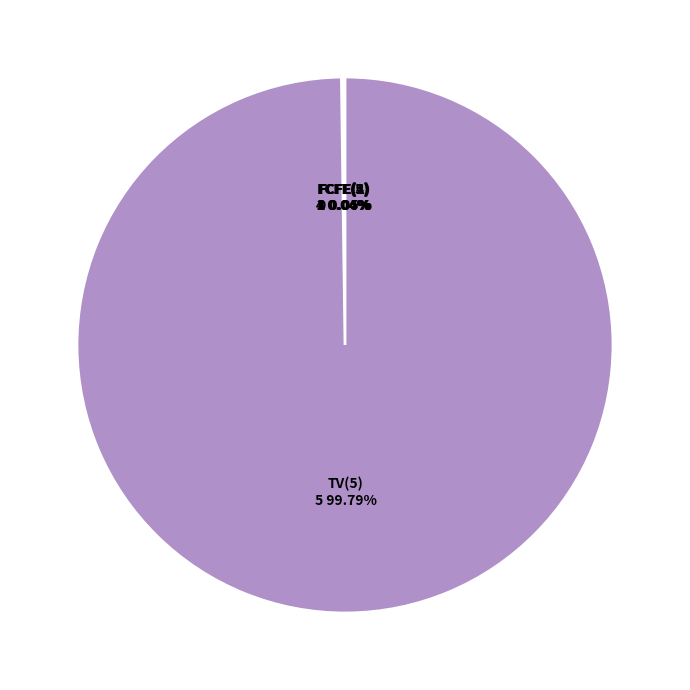

Which slice is the largest?

TV(5)